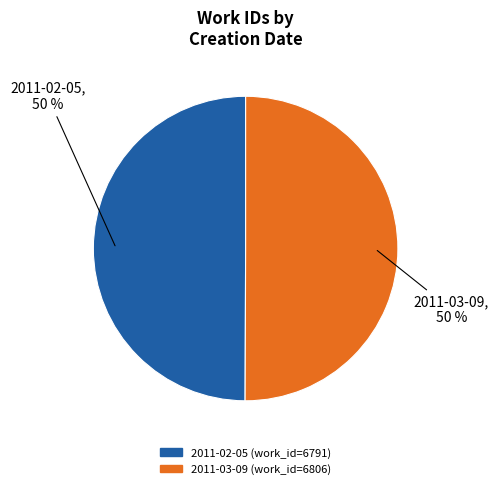

To the nearest percent, what is the combined percentage of 2011-02-05 and 2011-03-09?

100%